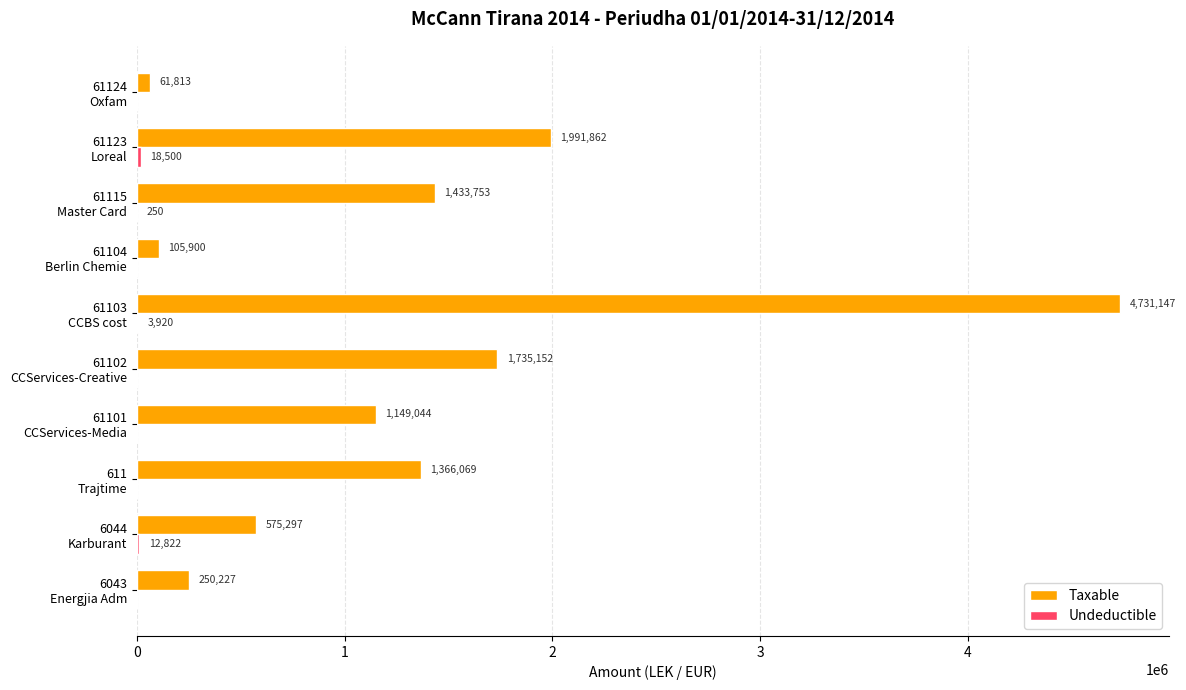

What is the maximum value for Taxable?

4731146.9